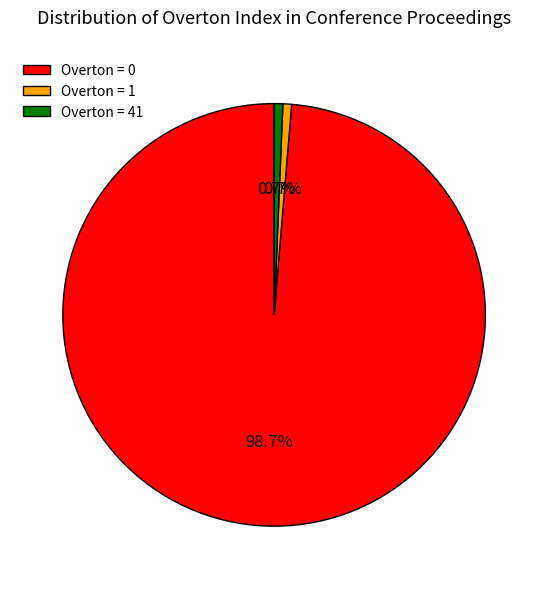

Does Overton = 1 account for over 50% of the chart?

No